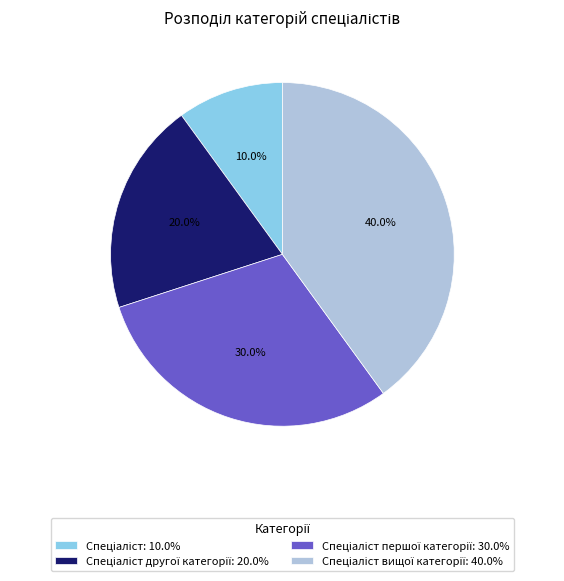

Is there any slice that represents more than half of the pie?

No